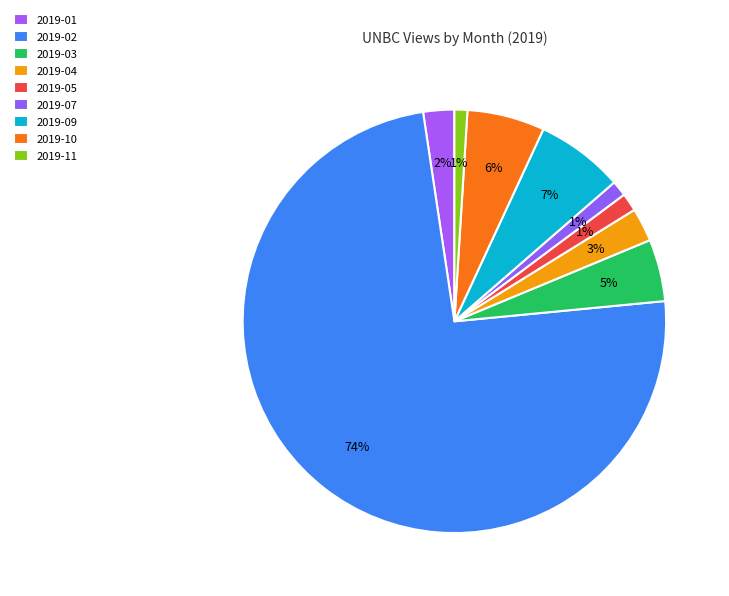

Which has a higher value, 2019-05 or 2019-04?

2019-04